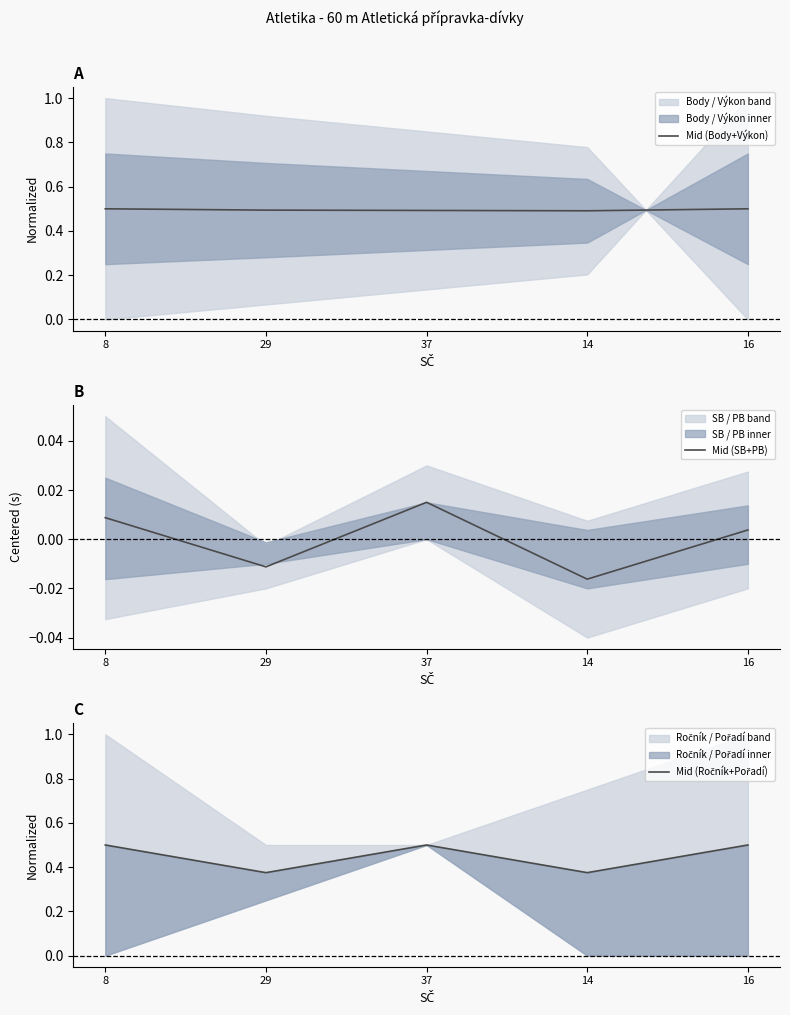

Reading left to right, list all the values displayed in this chart.

Mid (Body+Výkon): 0.5	0.5	0.5	0.5	0.5
Mid (SB+PB): 0.0	-0.0	0.0	-0.0	0.0
Mid (Ročník+Pořadí): 0.5	0.4	0.5	0.4	0.5